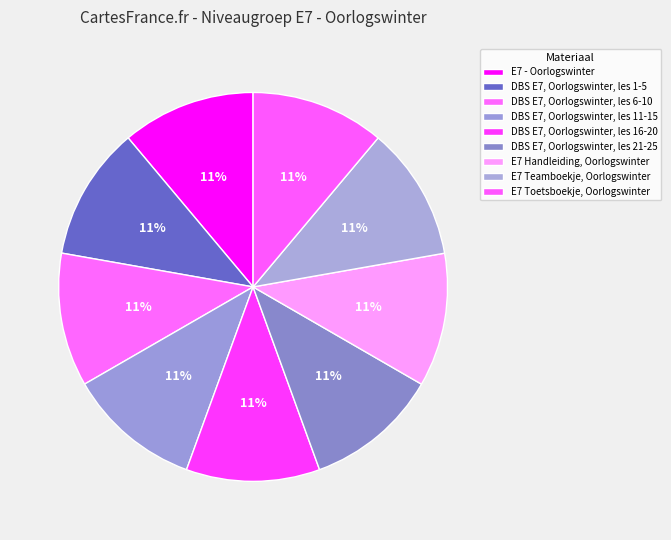

How many slices are in this pie chart?

9